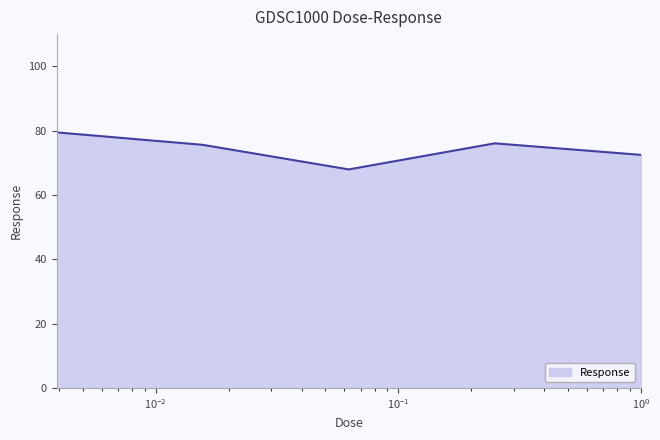

True or false: there are more than 1 points higher than both neighbors.

False